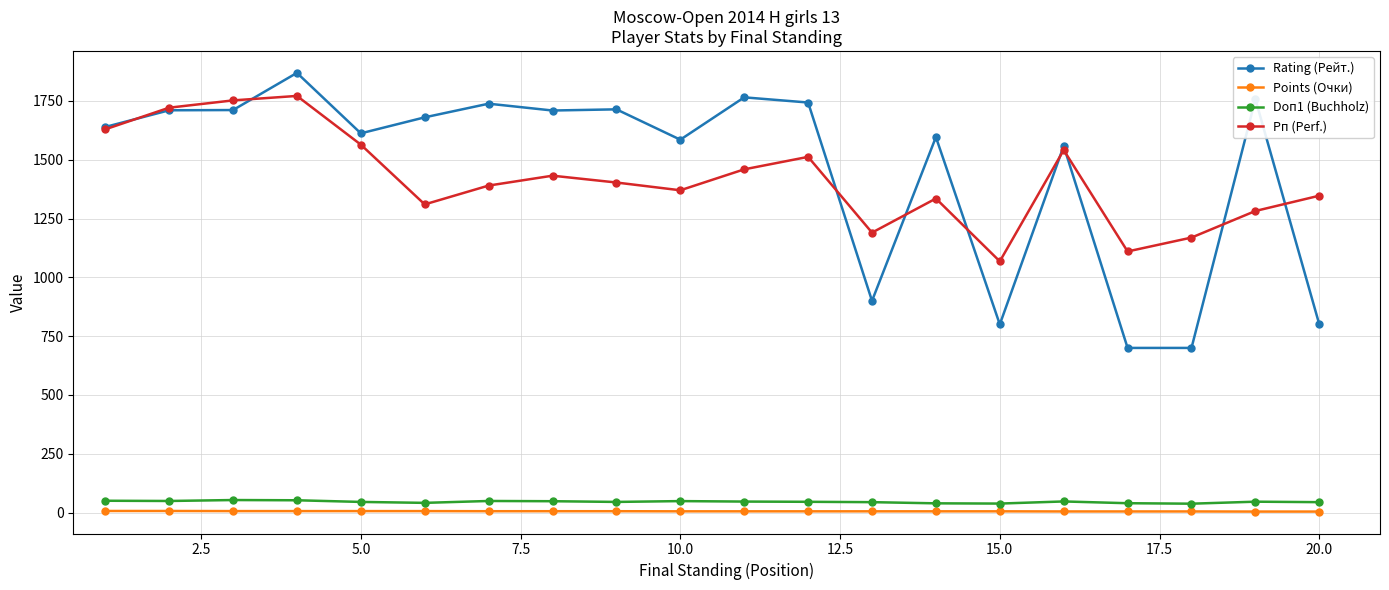

True or false: Doп1 (Buchholz) and Рп (Perf.) intersect in this chart.

False